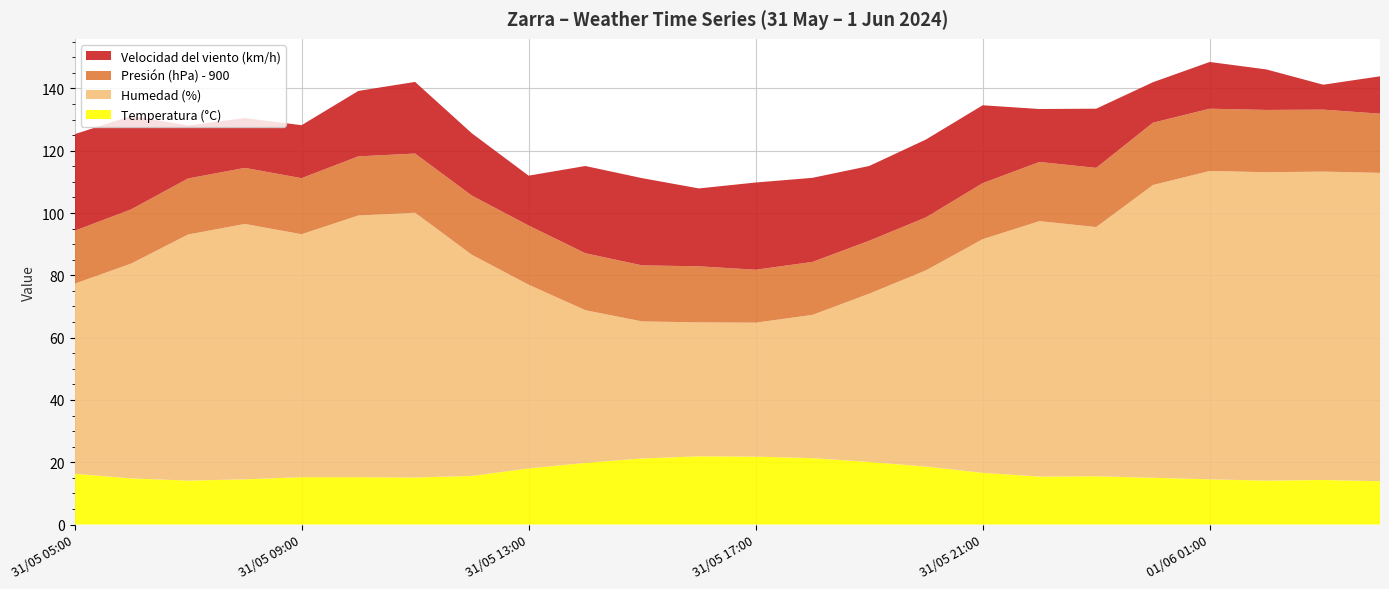

Reading left to right, transcribe all the data shown in this chart.

Temperatura (°C): 31/05 05:00=16.3	31/05 06:00=14.8	31/05 07:00=14.1	31/05 08:00=14.5	31/05 09:00=15.2	31/05 10:00=15.2	31/05 11:00=15.1	31/05 12:00=15.6	31/05 13:00=18.0	31/05 14:00=19.8	31/05 15:00=21.2	31/05 16:00=21.9	31/05 17:00=21.8	31/05 18:00=21.3	31/05 19:00=20.1	31/05 20:00=18.6	31/05 21:00=16.6	31/05 22:00=15.4	31/05 23:00=15.5	01/06 00:00=15.0	01/06 01:00=14.5	01/06 02:00=14.1	01/06 03:00=14.3	01/06 04:00=13.9
Humedad (%): 31/05 05:00=61.0	31/05 06:00=69.0	31/05 07:00=79.0	31/05 08:00=82.0	31/05 09:00=78.0	31/05 10:00=84.0	31/05 11:00=85.0	31/05 12:00=71.0	31/05 13:00=59.0	31/05 14:00=49.0	31/05 15:00=44.0	31/05 16:00=43.0	31/05 17:00=43.0	31/05 18:00=46.0	31/05 19:00=54.0	31/05 20:00=63.0	31/05 21:00=75.0	31/05 22:00=82.0	31/05 23:00=80.0	01/06 00:00=94.0	01/06 01:00=99.0	01/06 02:00=99.0	01/06 03:00=99.0	01/06 04:00=99.0
Presión (hPa) - 900: 31/05 05:00=17.0	31/05 06:00=17.4	31/05 07:00=18.0	31/05 08:00=18.0	31/05 09:00=18.0	31/05 10:00=19.0	31/05 11:00=19.0	31/05 12:00=19.0	31/05 13:00=19.0	31/05 14:00=18.3	31/05 15:00=18.0	31/05 16:00=18.0	31/05 17:00=17.0	31/05 18:00=17.0	31/05 19:00=17.0	31/05 20:00=17.0	31/05 21:00=18.0	31/05 22:00=19.0	31/05 23:00=19.0	01/06 00:00=20.0	01/06 01:00=20.0	01/06 02:00=20.0	01/06 03:00=19.9	01/06 04:00=19.0
Velocidad del viento (km/h): 31/05 05:00=31.0	31/05 06:00=30.0	31/05 07:00=17.0	31/05 08:00=16.0	31/05 09:00=17.0	31/05 10:00=21.0	31/05 11:00=23.0	31/05 12:00=20.0	31/05 13:00=16.0	31/05 14:00=28.0	31/05 15:00=28.0	31/05 16:00=25.0	31/05 17:00=28.0	31/05 18:00=27.0	31/05 19:00=24.0	31/05 20:00=25.0	31/05 21:00=25.0	31/05 22:00=17.0	31/05 23:00=19.0	01/06 00:00=13.0	01/06 01:00=15.0	01/06 02:00=13.0	01/06 03:00=8.0	01/06 04:00=12.0